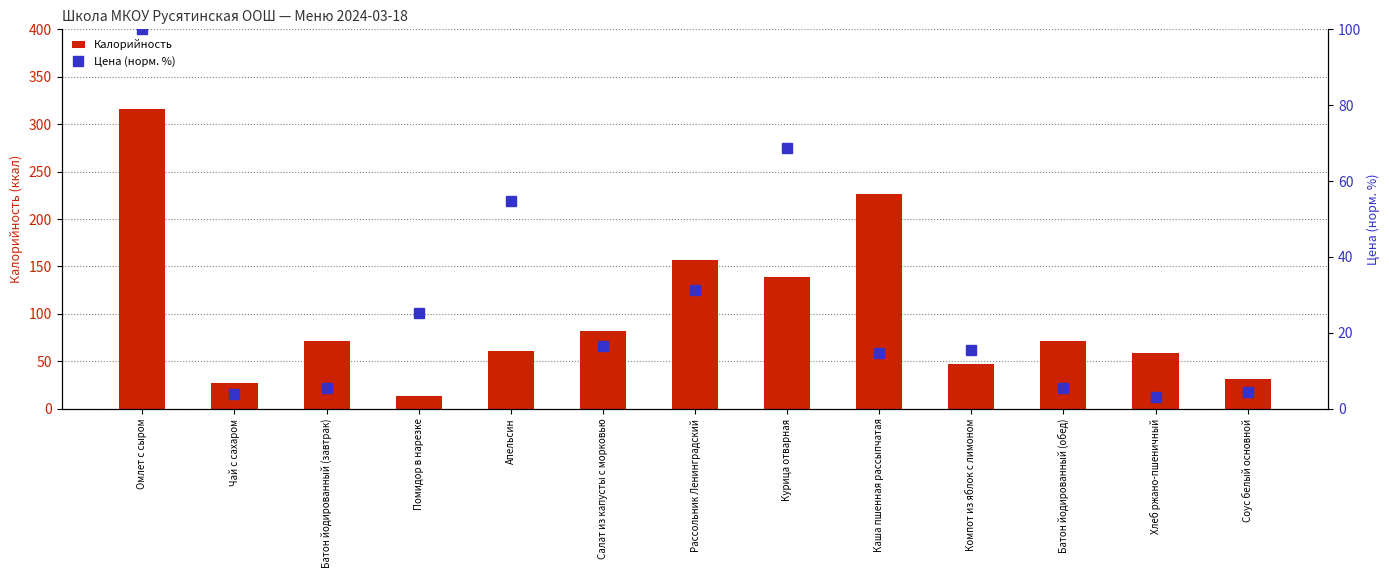

Reading right to left, what are all the values shown in this chart?

Калорийность: 31.0	59.0	71.0	47.0	226.0	139.0	157.0	82.0	61.0	13.0	71.0	27.0	316.0
Цена (норм. %): 4.5	3.2	5.5	15.4	14.7	68.6	31.3	16.5	54.9	25.3	5.5	3.9	100.0